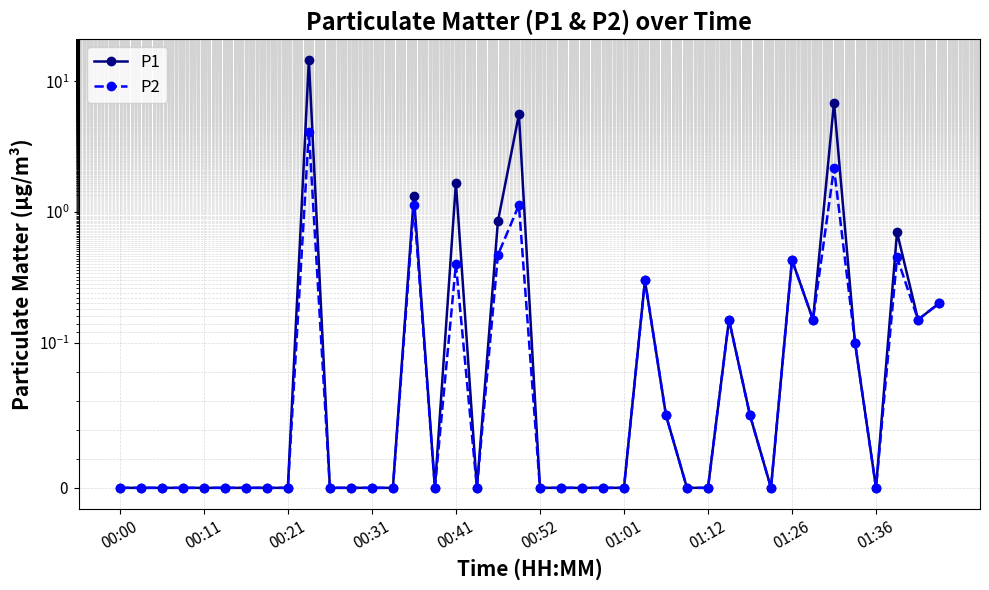

What position from the left is 01:26?

33